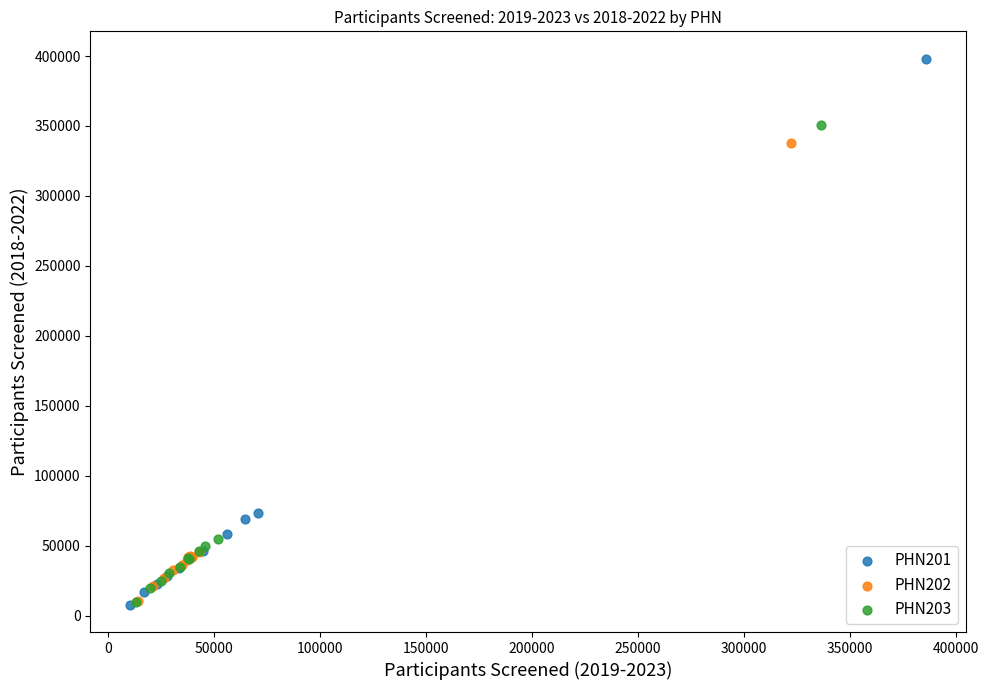

Which series has the widest spread of Y values?

PHN201